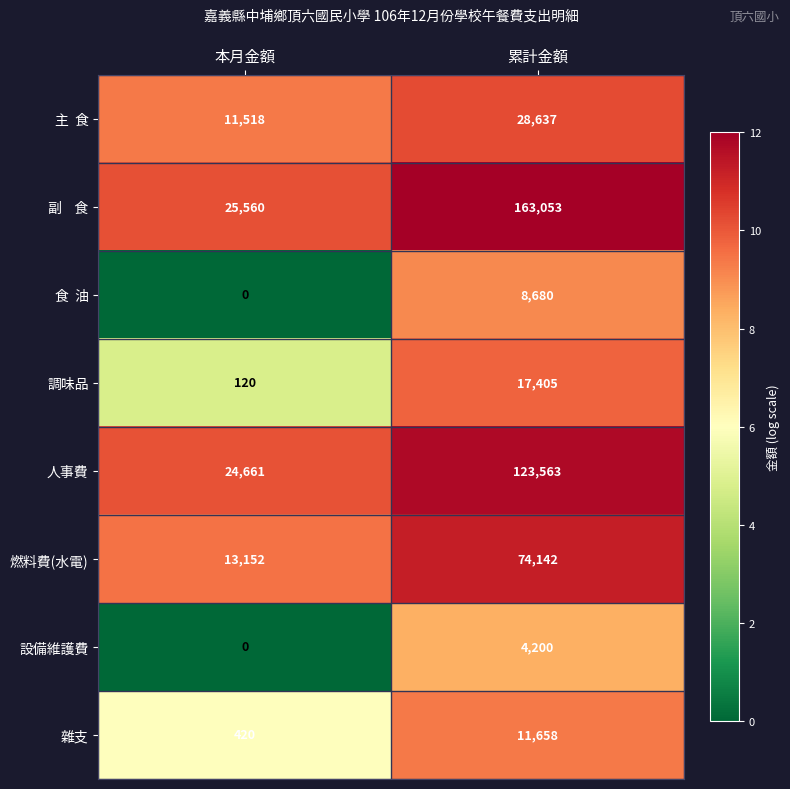

What is the total value across all series at 本月金額?

75431